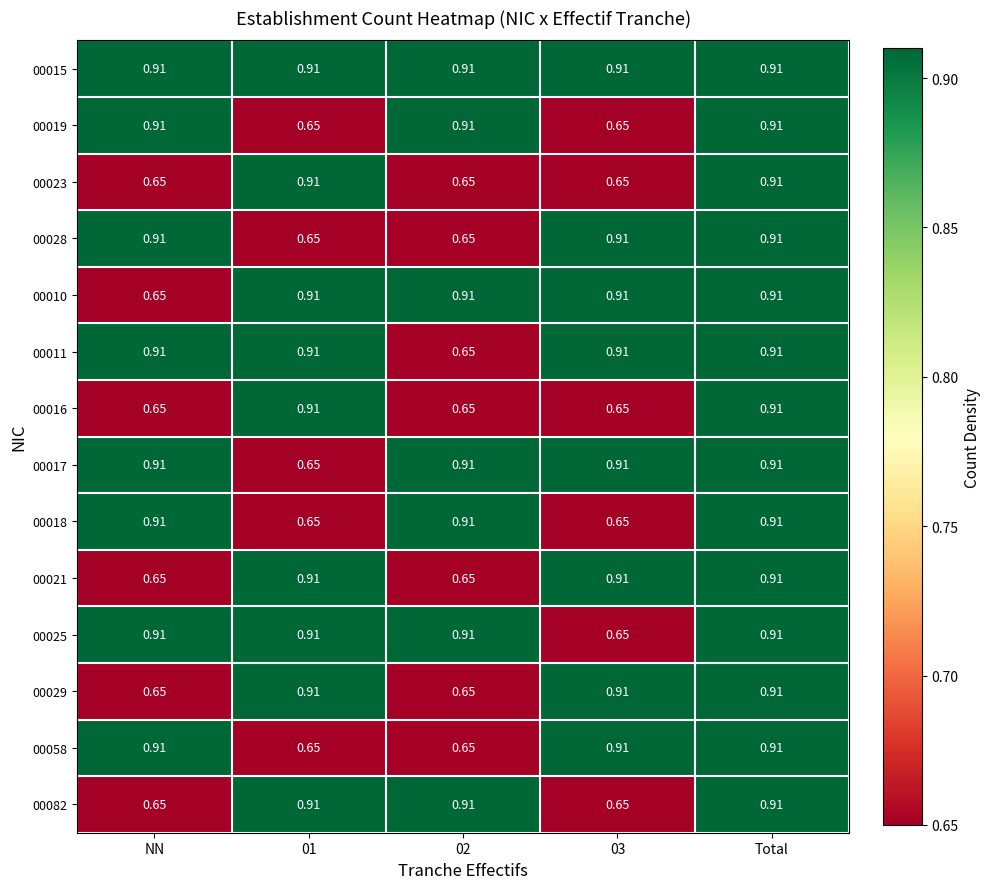

Is the value of 00015 at 03 greater than the value of 00023 at 02?

Yes